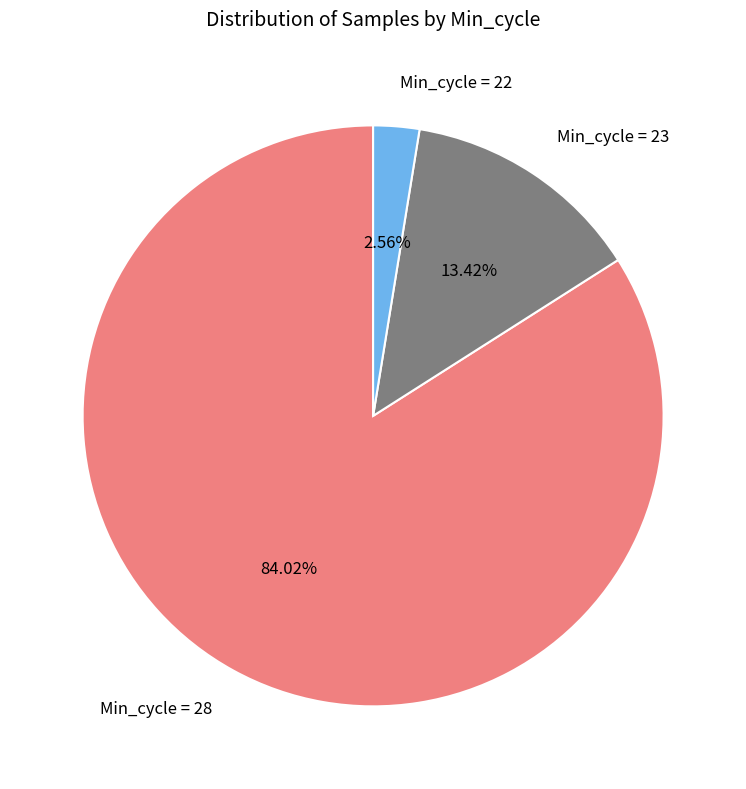

Rank the categories by value from lowest to highest.

Min_cycle = 22, Min_cycle = 23, Min_cycle = 28